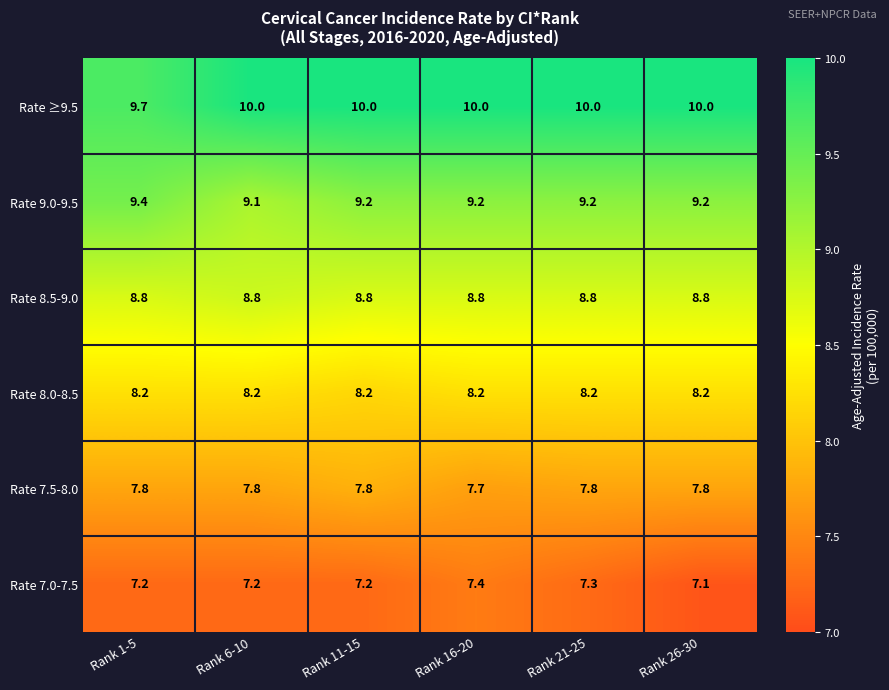

Rank the series by their maximum value, from lowest to highest.

Rate 7.0-7.5, Rate 7.5-8.0, Rate 8.0-8.5, Rate 8.5-9.0, Rate 9.0-9.5, Rate ≥9.5